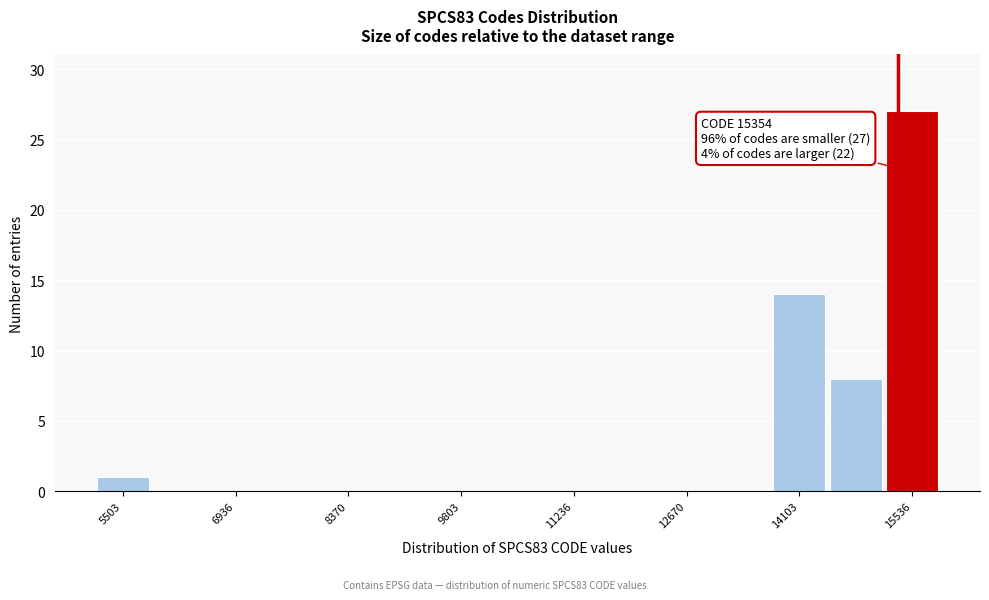

Around what value on the x-axis is the tallest bar? Give the approximate position of its centre, as read against the axis.

15600